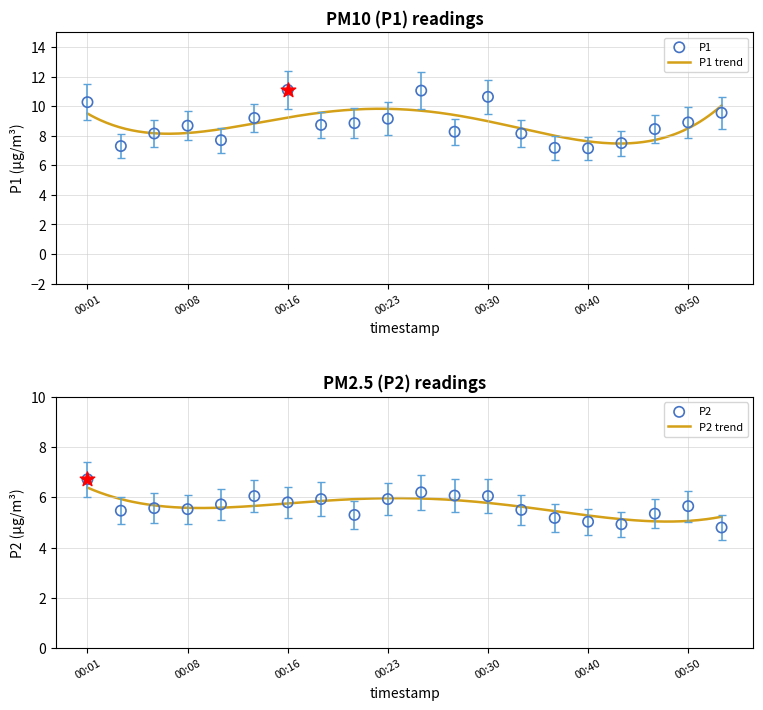

What is the minimum value for P1 trend?

7.5